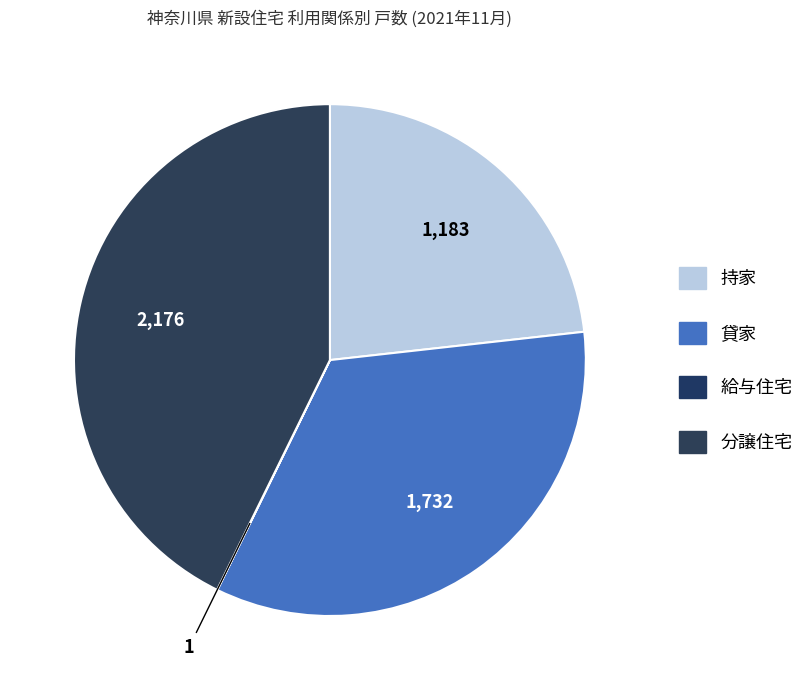

Does any single category account for the majority?

No